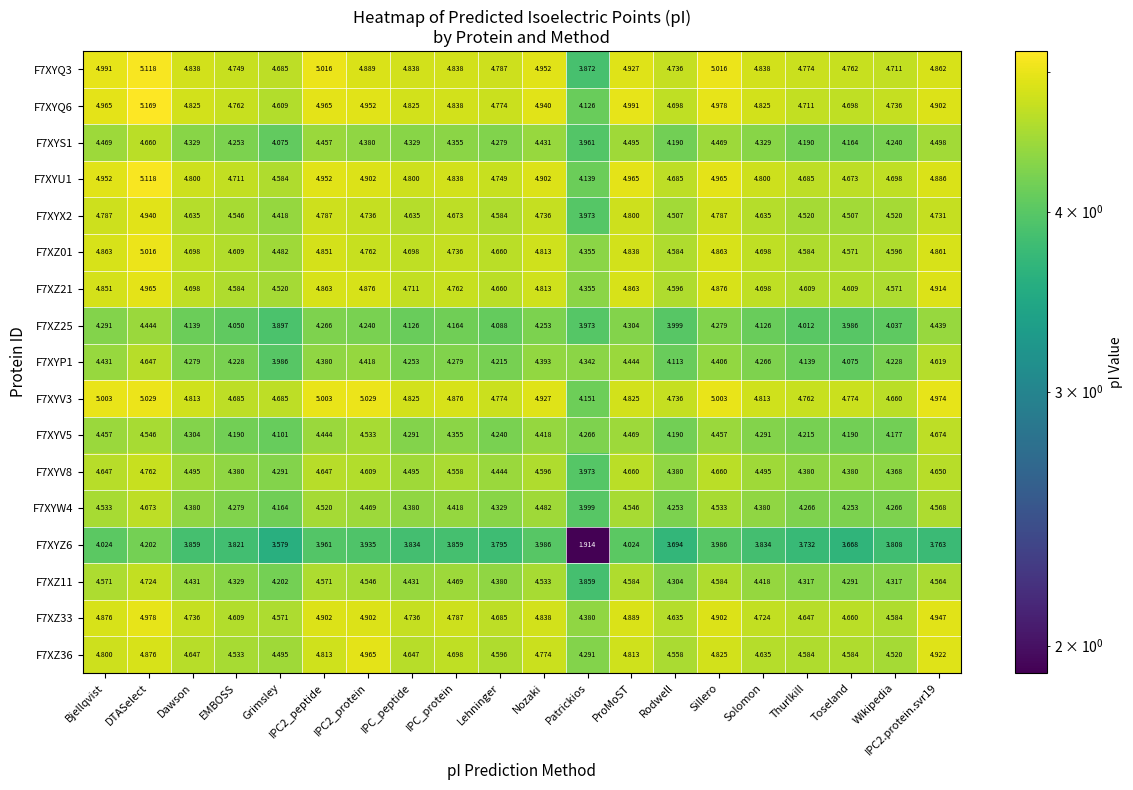

At which label does F7XYU1 reach its minimum?

Patrickios